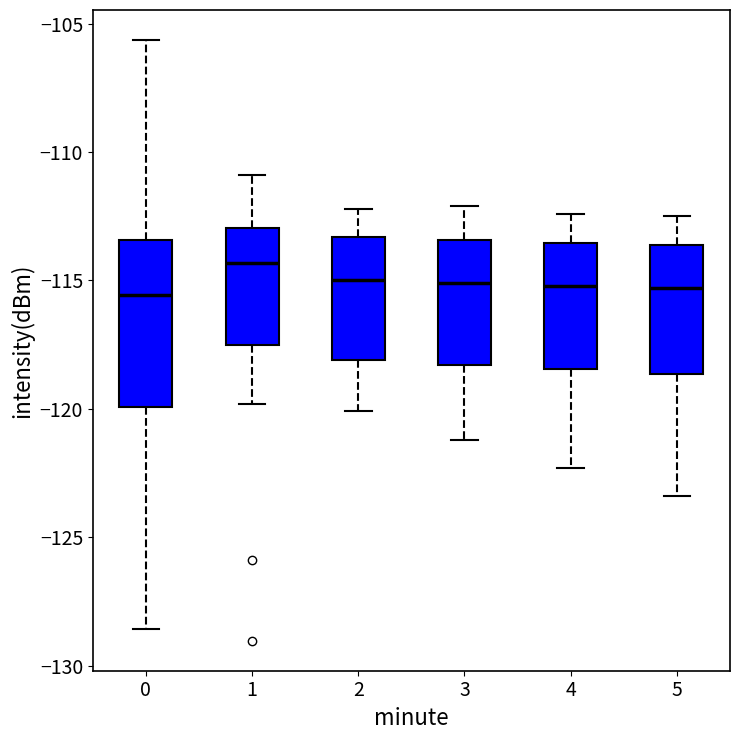

Which box is the tallest, from its lower edge to its upper edge?

0